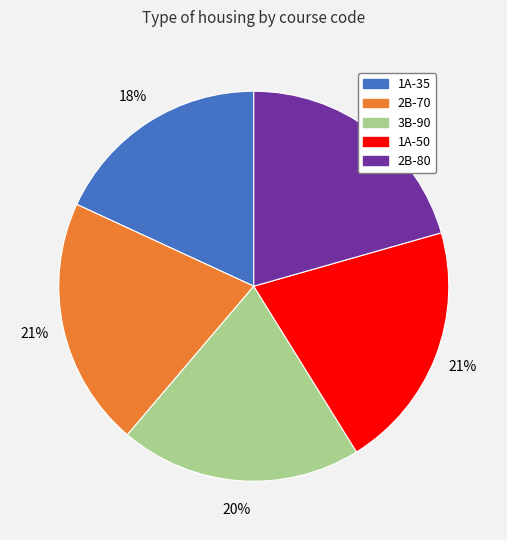

To the nearest percent, what portion does 2B-70 represent?

21%